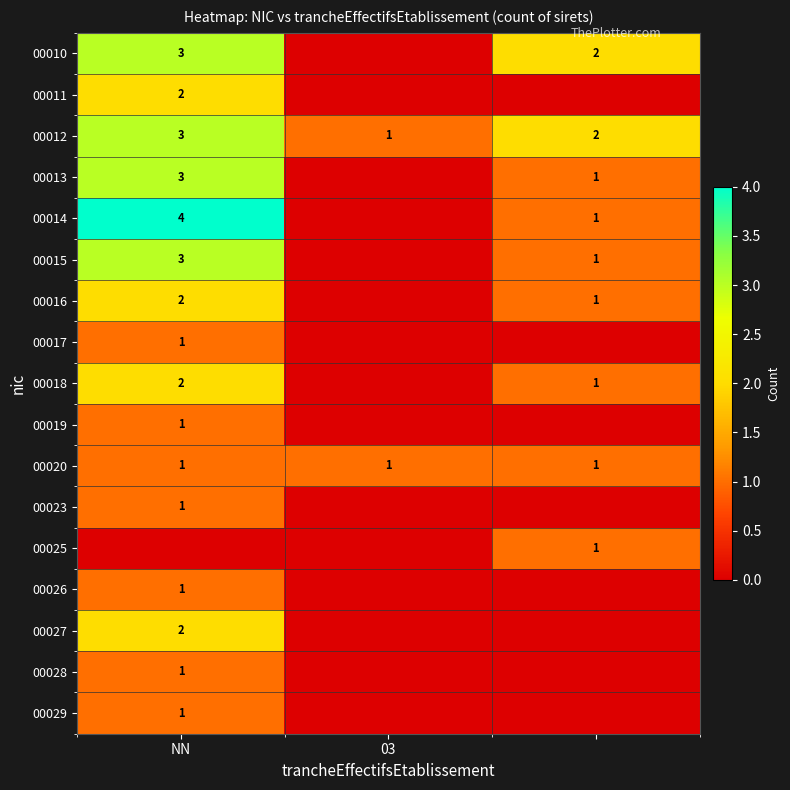

True or false: 00019 has a value of 2 at NN.

False